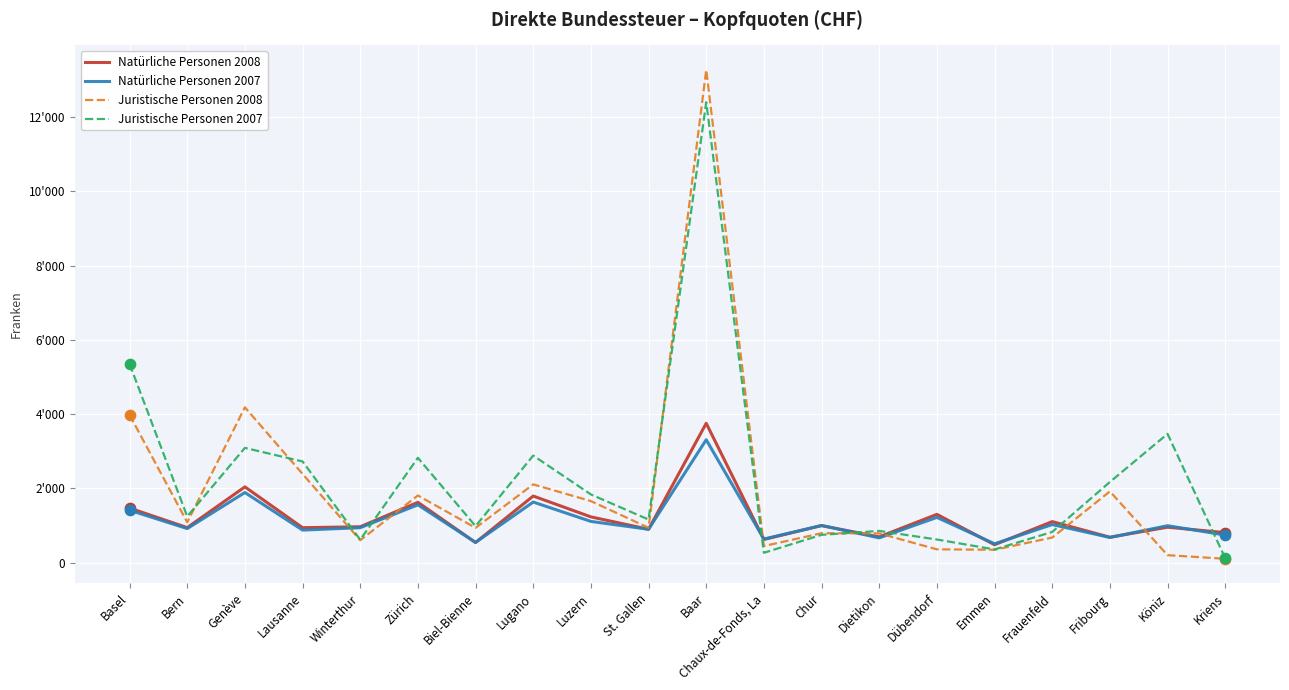

At how many categories does at least one series exceed 1462?

9